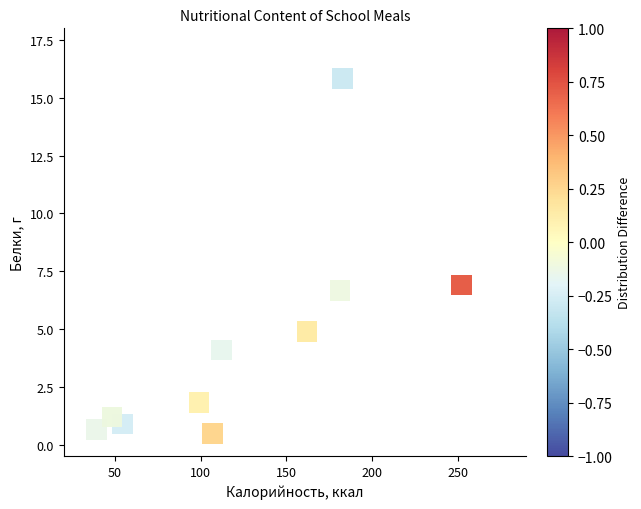

What Y value in the scatter plot is closest to 8?

6.9